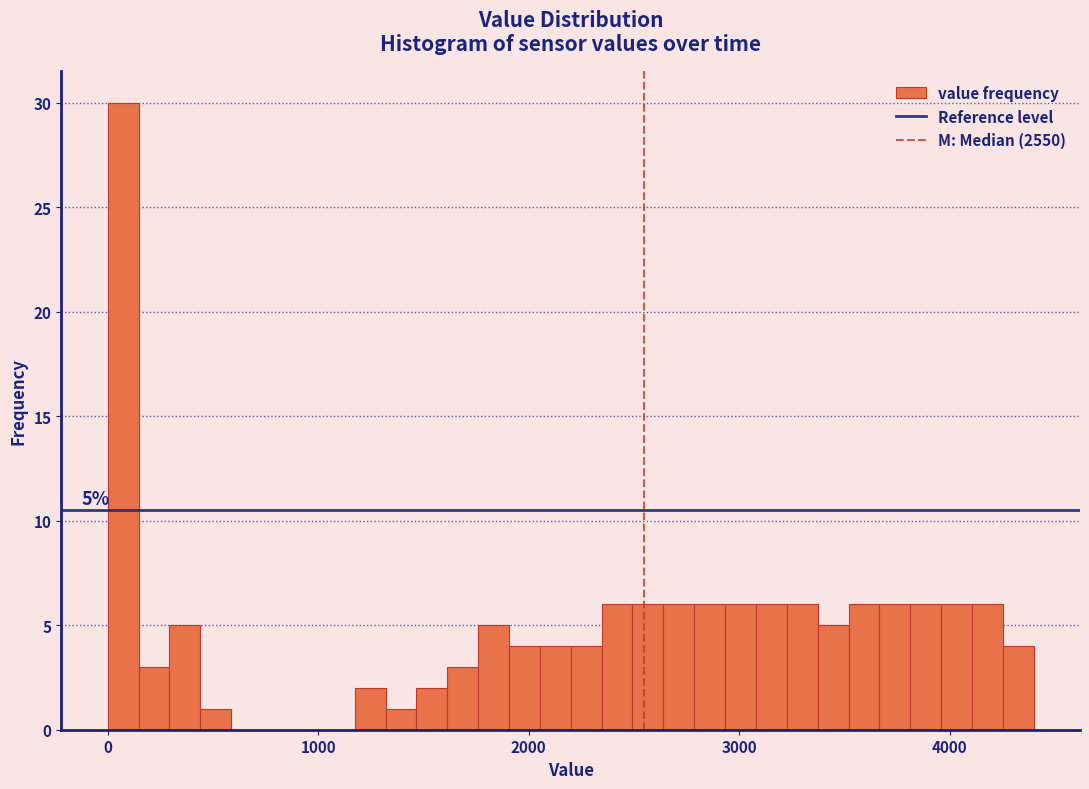

Around what value on the x-axis is the tallest bar? Give the approximate position of its centre, as read against the axis.

100